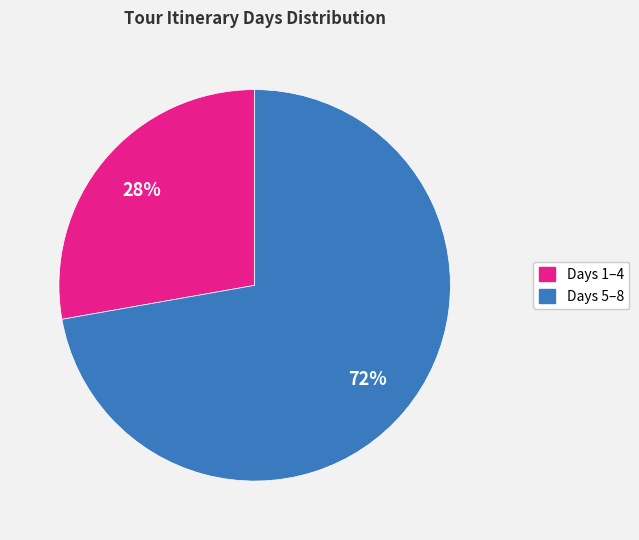

Is there a majority slice in this chart?

Yes